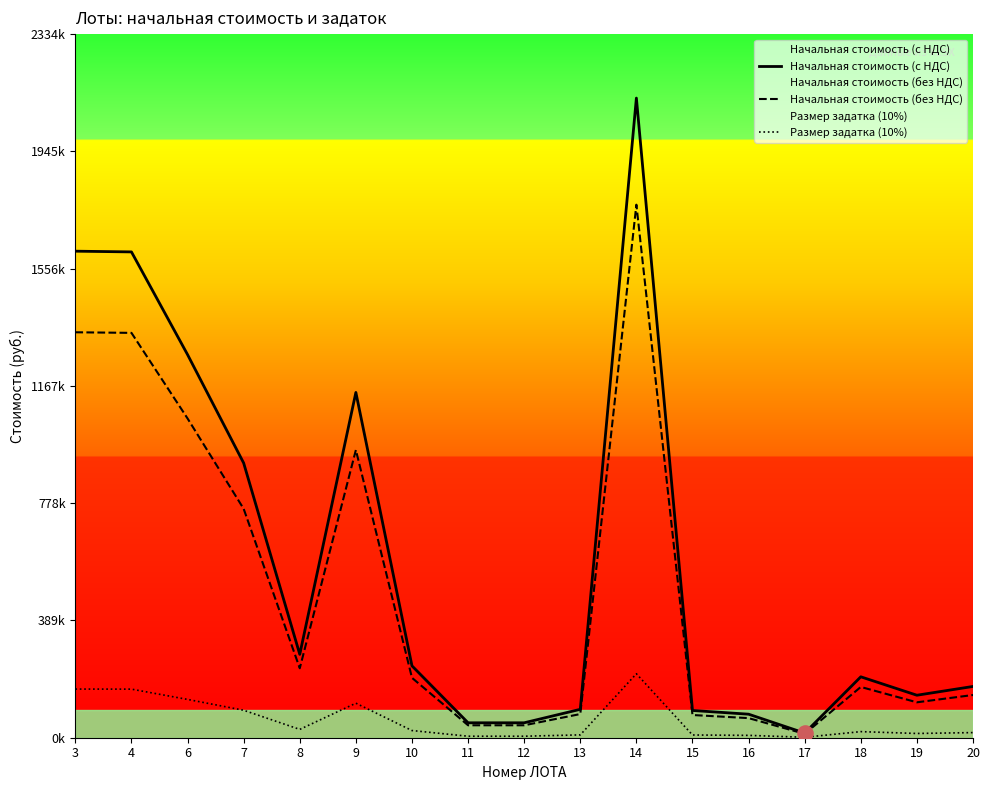

At how many categories does at least one series exceed 1259484?

4